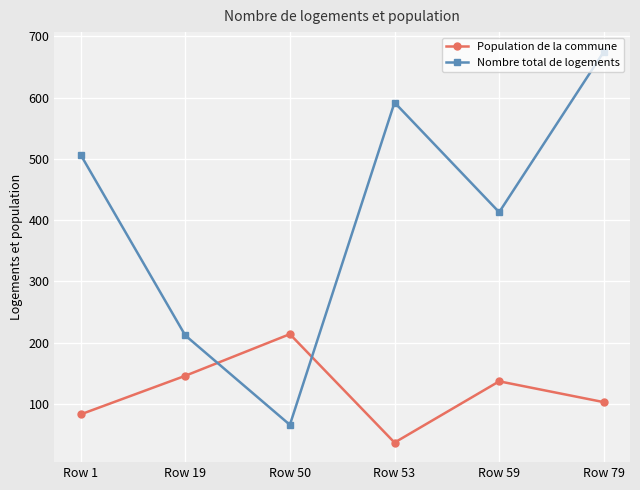

What is the spread (max minus min) of values at Row 79?

572